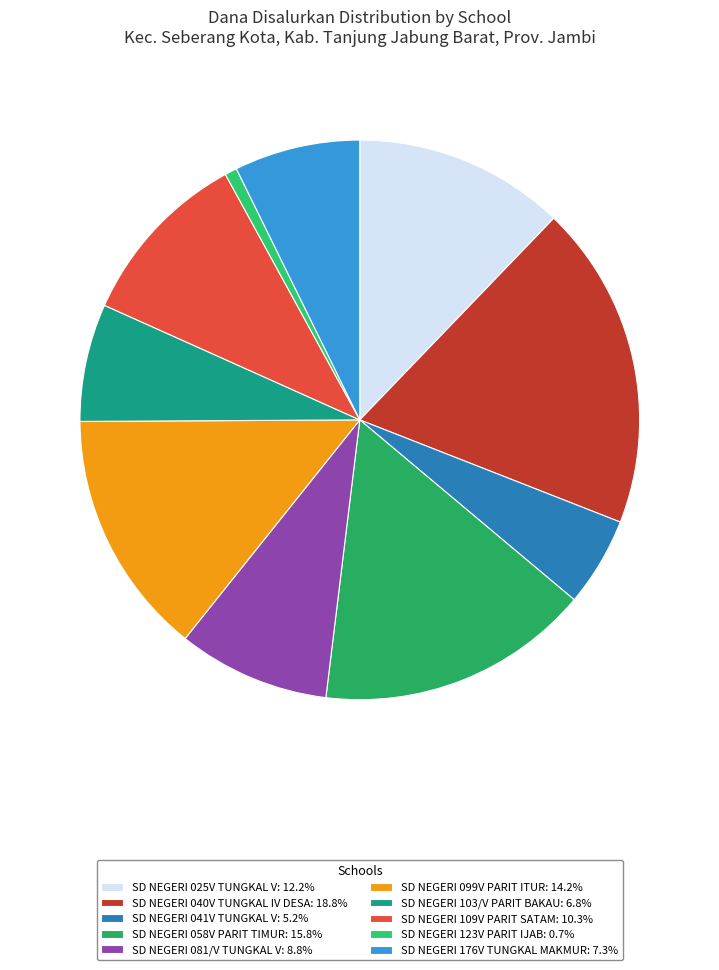

Rank the categories by value from lowest to highest.

SD NEGERI 123V PARIT IJAB, SD NEGERI 041V TUNGKAL V, SD NEGERI 103/V PARIT BAKAU, SD NEGERI 176V TUNGKAL MAKMUR, SD NEGERI 081/V TUNGKAL V, SD NEGERI 109V PARIT SATAM, SD NEGERI 025V TUNGKAL V, SD NEGERI 099V PARIT ITUR, SD NEGERI 058V PARIT TIMUR, SD NEGERI 040V TUNGKAL IV DESA